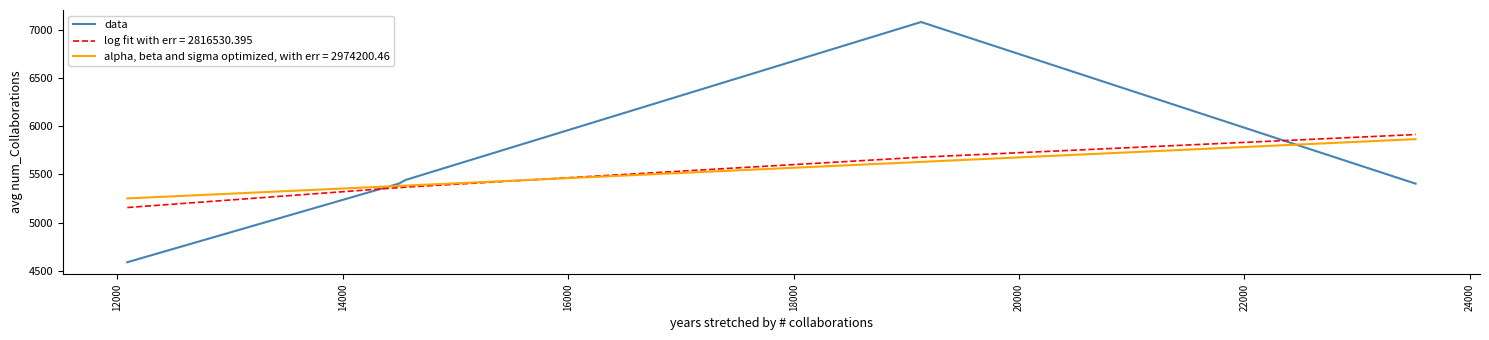

How many times do log fit with err = 2816530.395 and data cross each other?

2